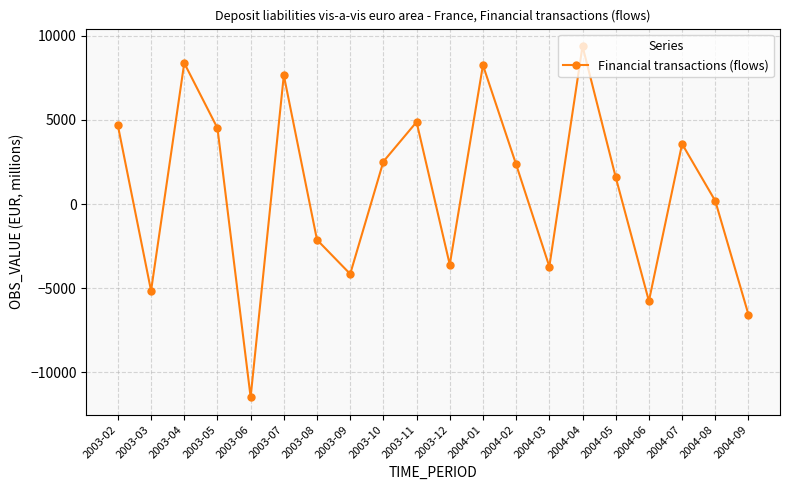

What is the change in value from 2003-11 to 2004-06?

-10648.1